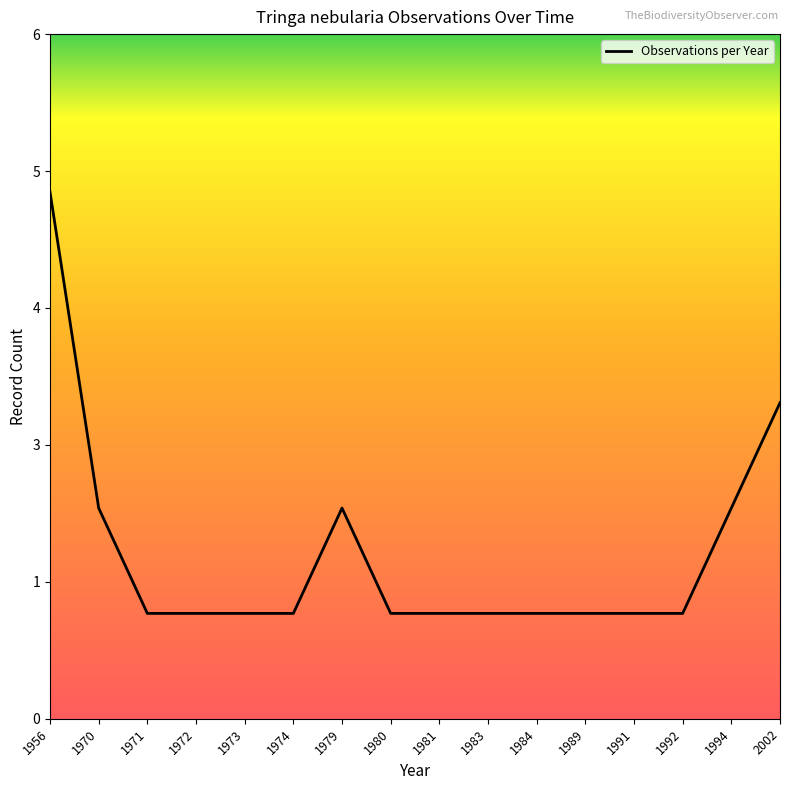

Does the chart display data point markers on the line(s)?

No